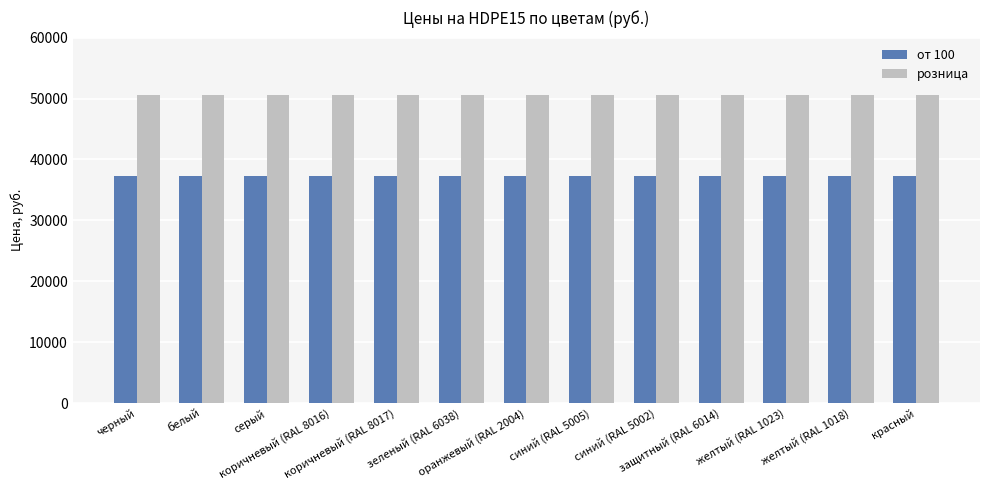

Which series has the largest total across all categories?

розница